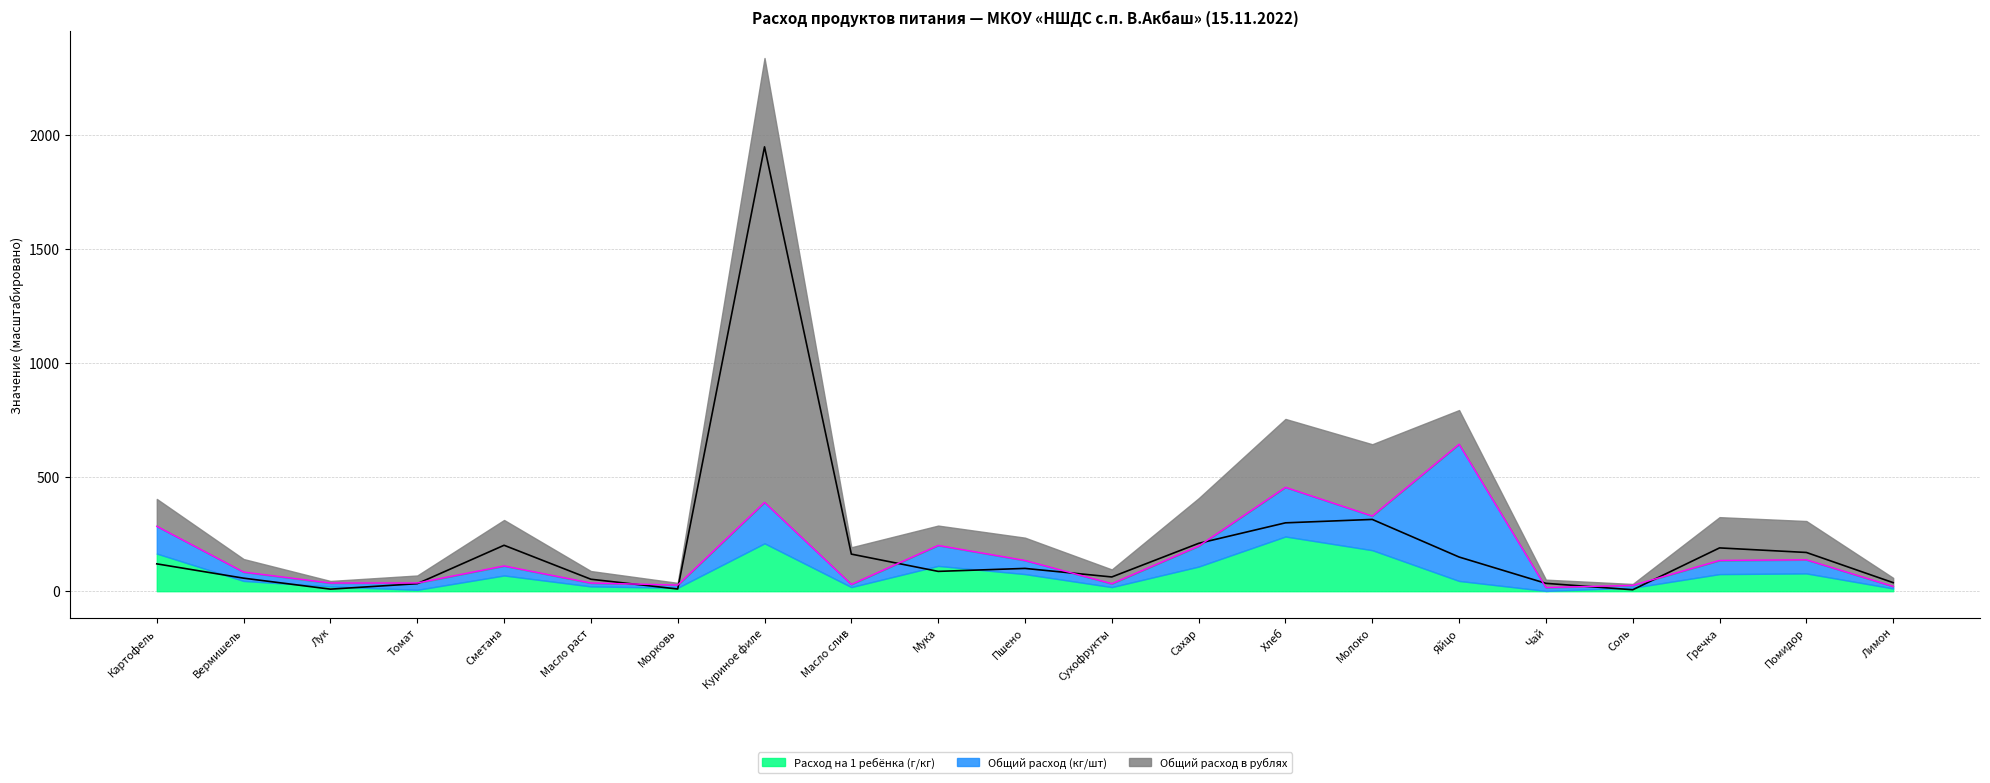

Count the number of data series in this chart.

3